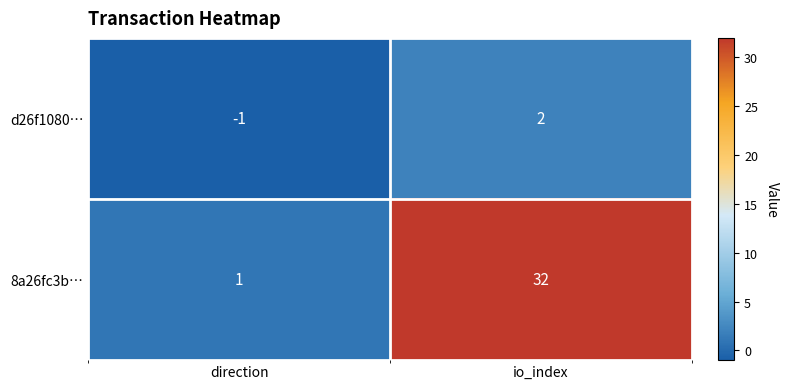

Which label corresponds to the smallest value in the chart?

direction